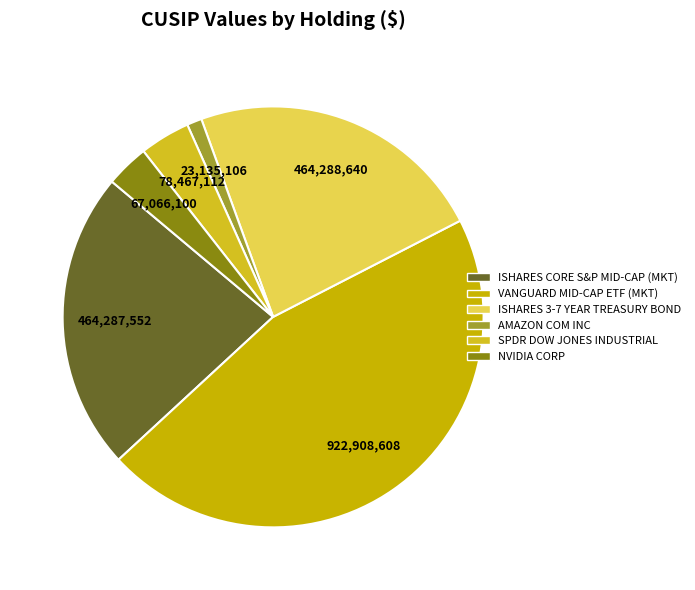

Which slice is the smallest?

AMAZON COM INC